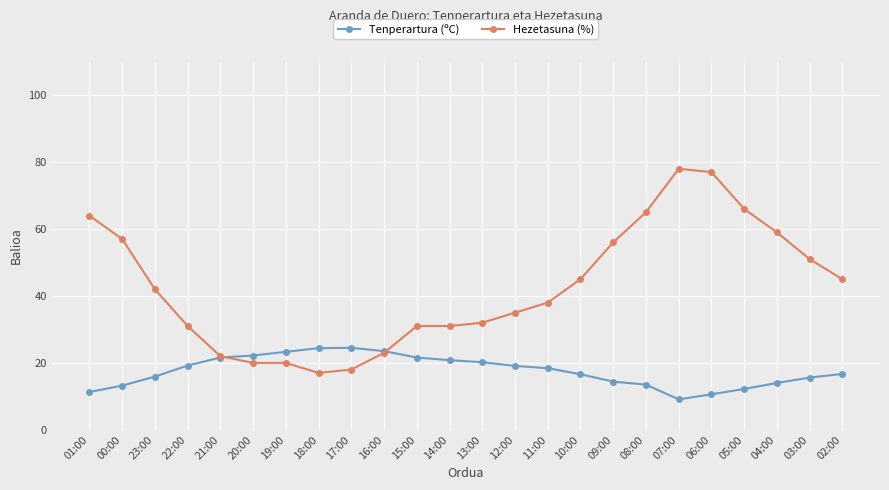

What is the value of the Hezetasuna (%) point at the 2nd from the left?

57.0